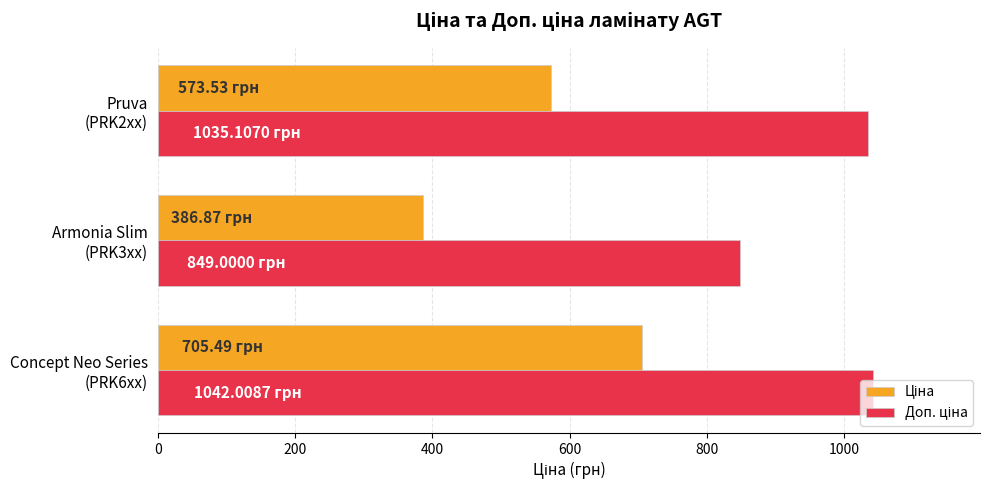

At how many categories does at least one series exceed 728?

3